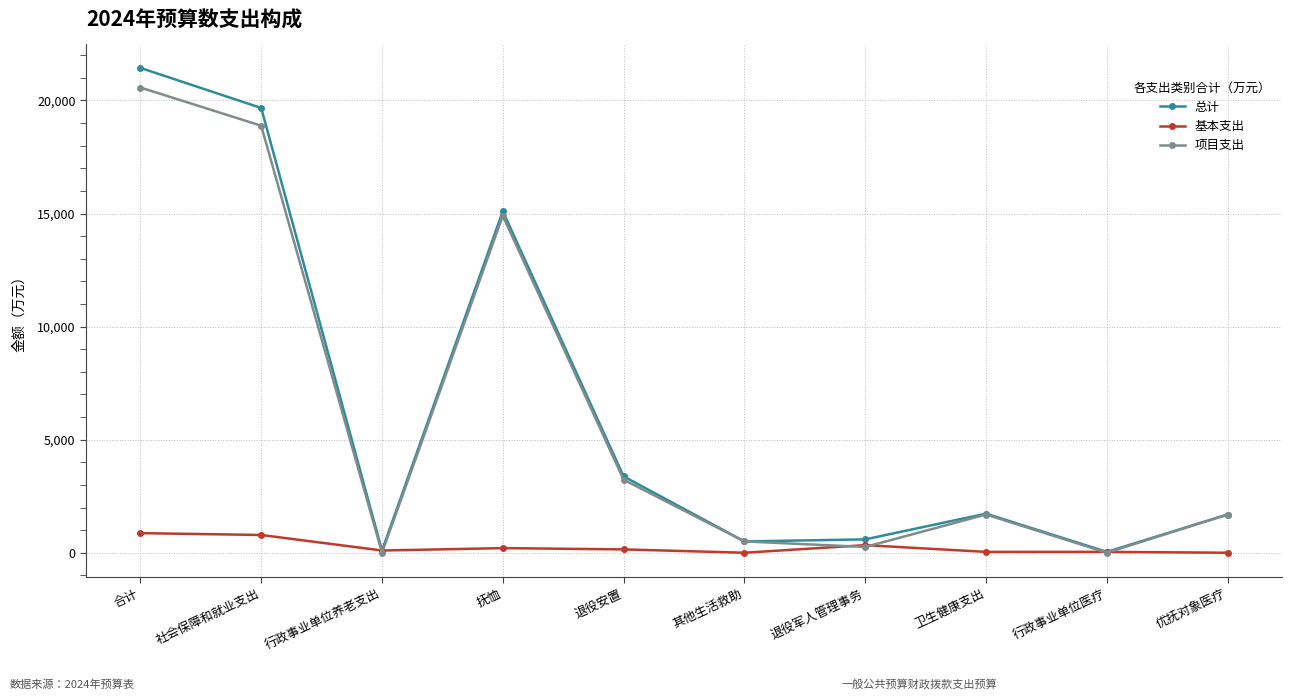

Which series has the largest range (max minus min)?

总计